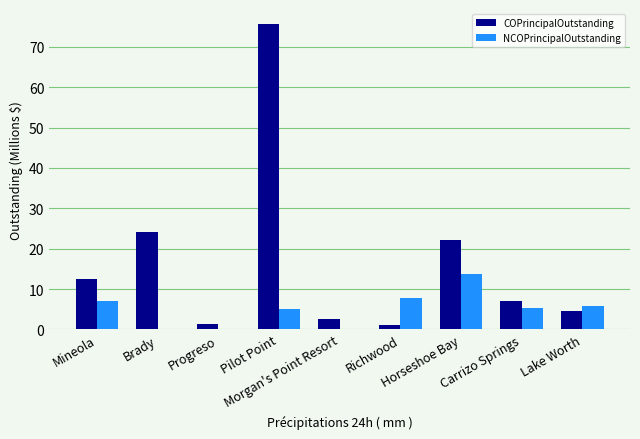

Is the value of COPrincipalOutstanding at Lake Worth greater than the value of NCOPrincipalOutstanding at Brady?

Yes